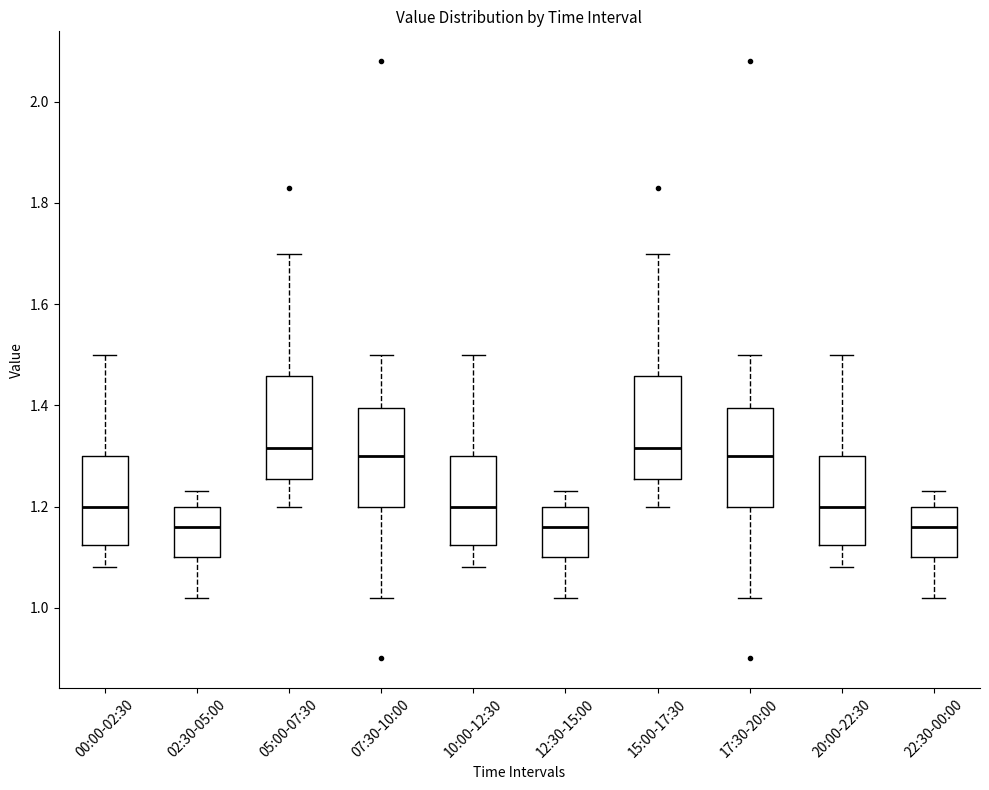

Reading left to right, transcribe this box plot: for each box, give where its median line is, the range the box spans, and where its two whiskers end, as read against the y-axis. The values are not printed on the chart, so give them approximately, as read against the axis.

00:00-02:30: median 1.20, box 1.12 to 1.30, whiskers 1.08 to 1.50
02:30-05:00: median 1.16, box 1.10 to 1.20, whiskers 1.02 to 1.24
05:00-07:30: median 1.32, box 1.26 to 1.46, whiskers 1.20 to 1.70
07:30-10:00: median 1.30, box 1.20 to 1.40, whiskers 1.02 to 1.50
10:00-12:30: median 1.20, box 1.12 to 1.30, whiskers 1.08 to 1.50
12:30-15:00: median 1.16, box 1.10 to 1.20, whiskers 1.02 to 1.24
15:00-17:30: median 1.32, box 1.26 to 1.46, whiskers 1.20 to 1.70
17:30-20:00: median 1.30, box 1.20 to 1.40, whiskers 1.02 to 1.50
20:00-22:30: median 1.20, box 1.12 to 1.30, whiskers 1.08 to 1.50
22:30-00:00: median 1.16, box 1.10 to 1.20, whiskers 1.02 to 1.24